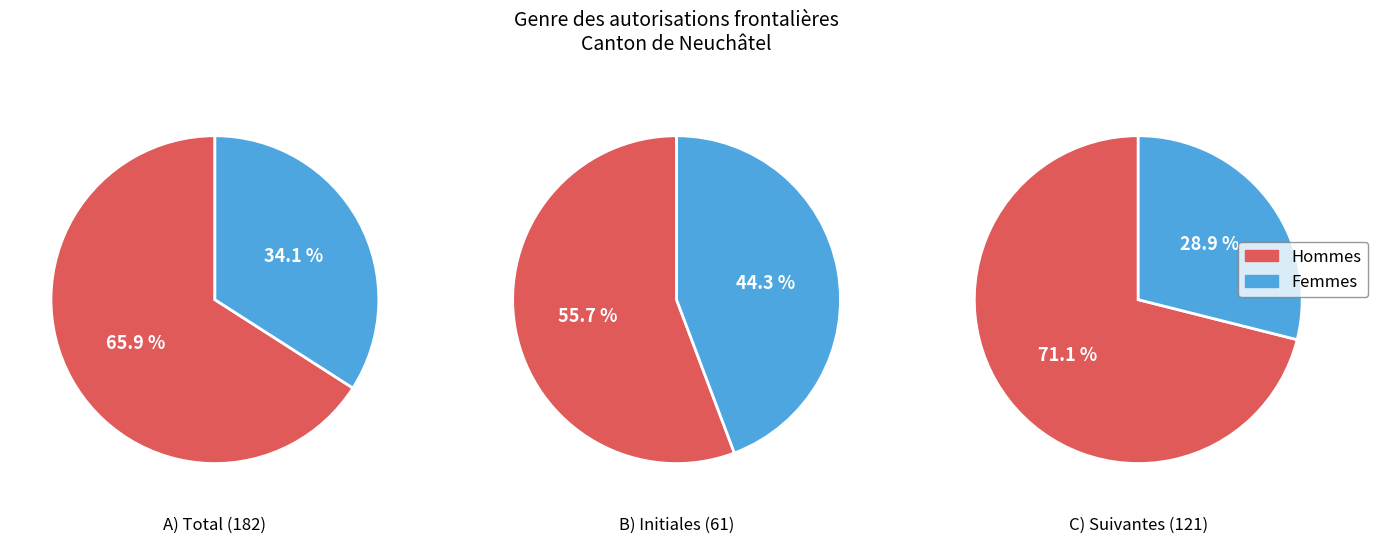

To the nearest percent, what is the combined percentage of Autorisations initiales délivrées and Total général?

72%